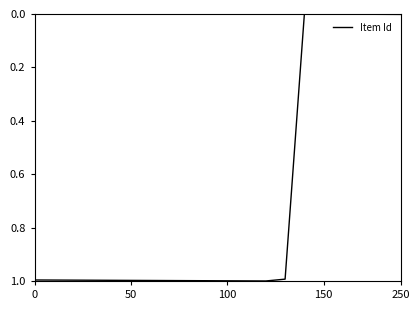

What is the difference between the maximum and minimum values?

1.0